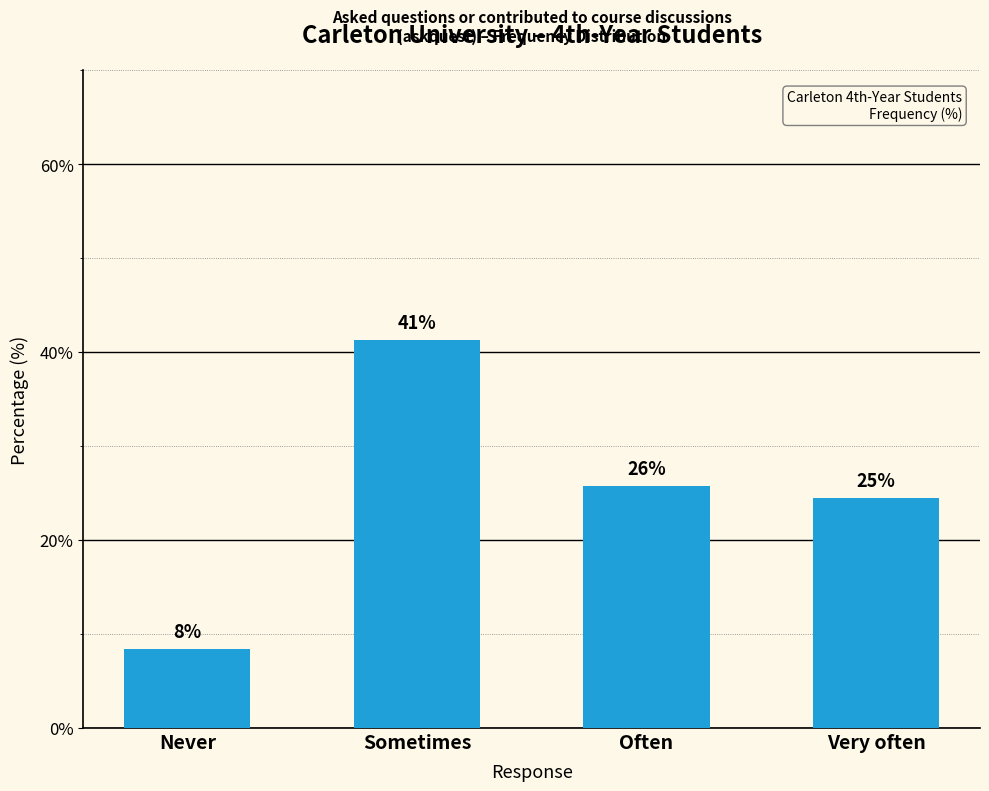

How many bars are there in total?

4